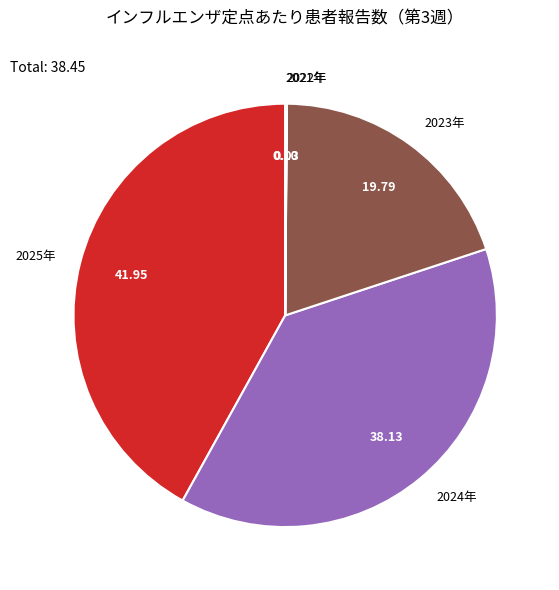

Do 2023年 and 2024年 together represent more than half of the pie?

Yes